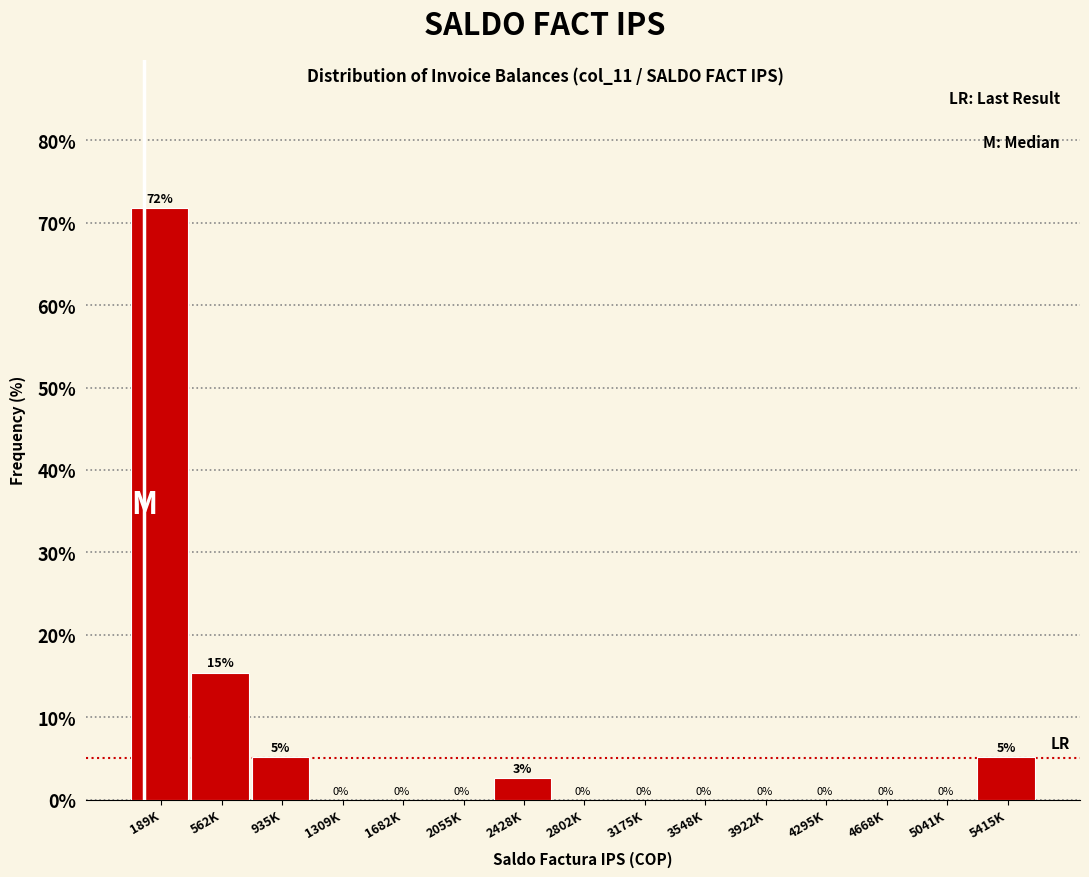

Which category has the highest value across all series?

189K